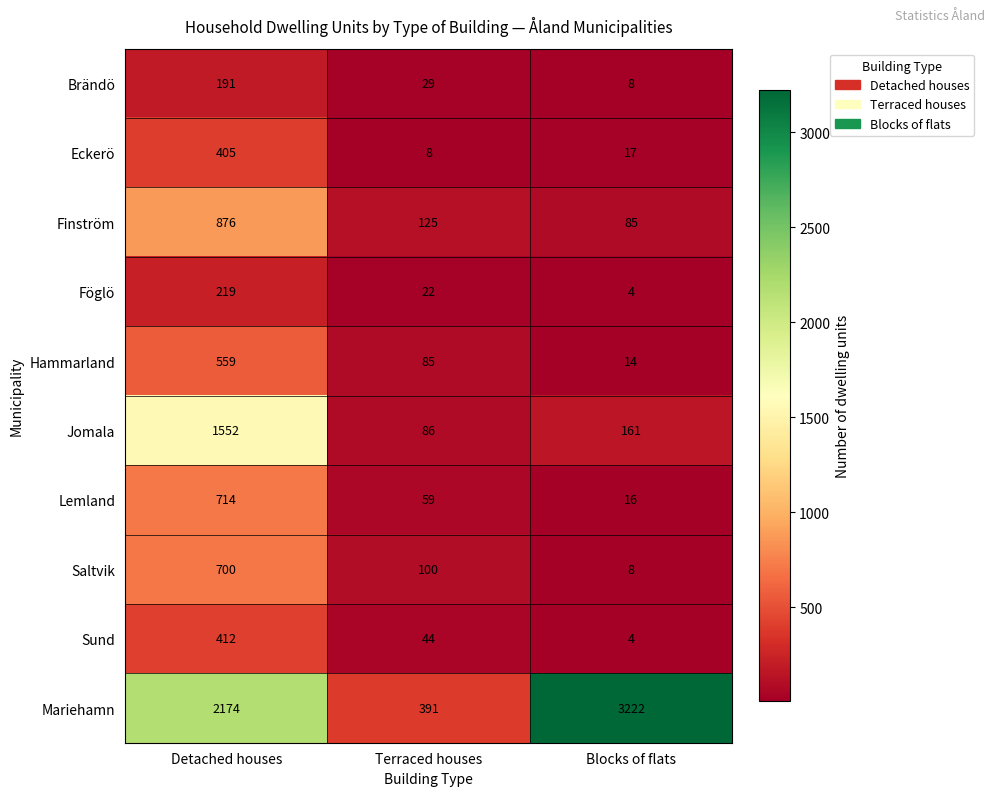

How many distinct data groups are displayed?

10